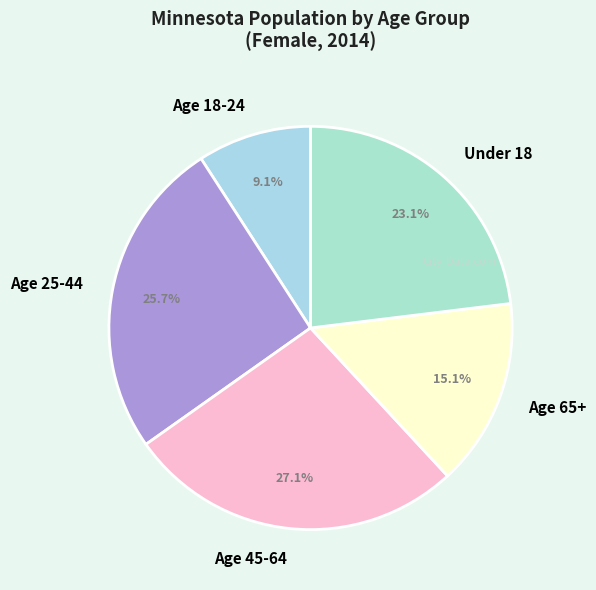

To the nearest percent, what is the difference between the Age 65+ and Under 18 slice percentages?

8%